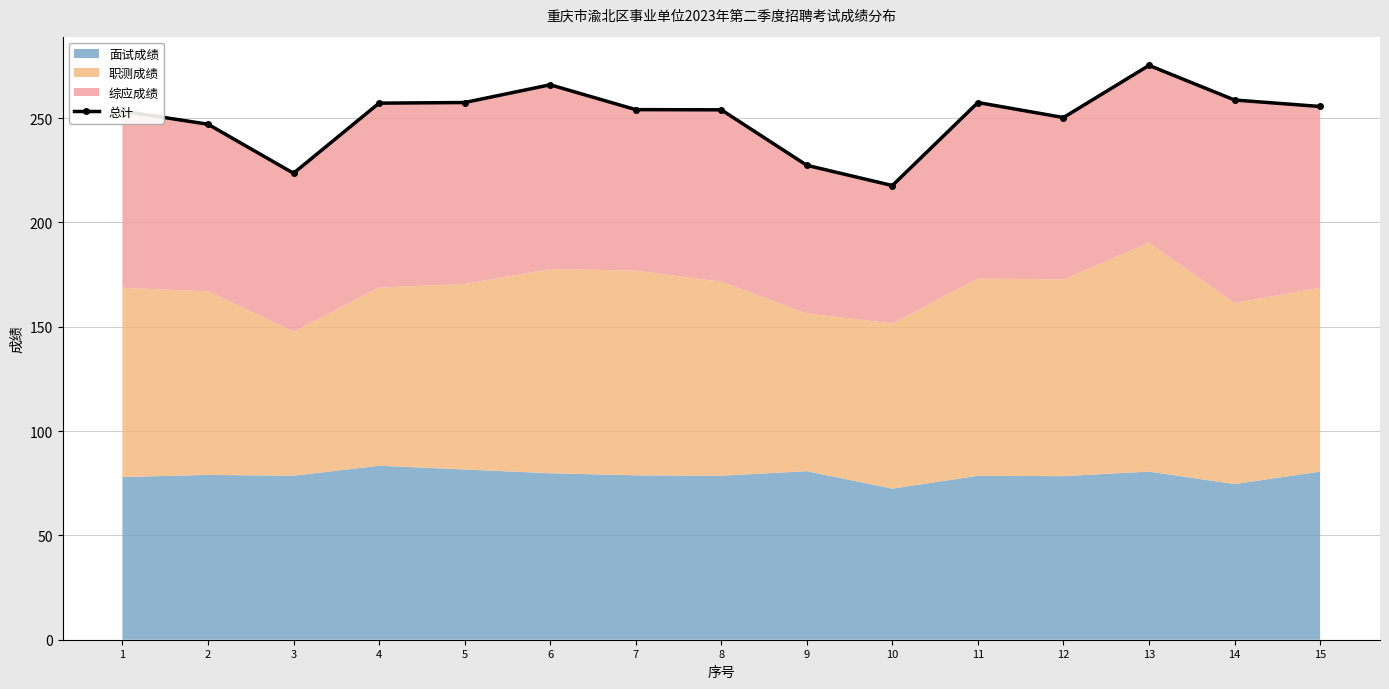

How many interior local peaks (higher than both neighbors) does the data have?

3